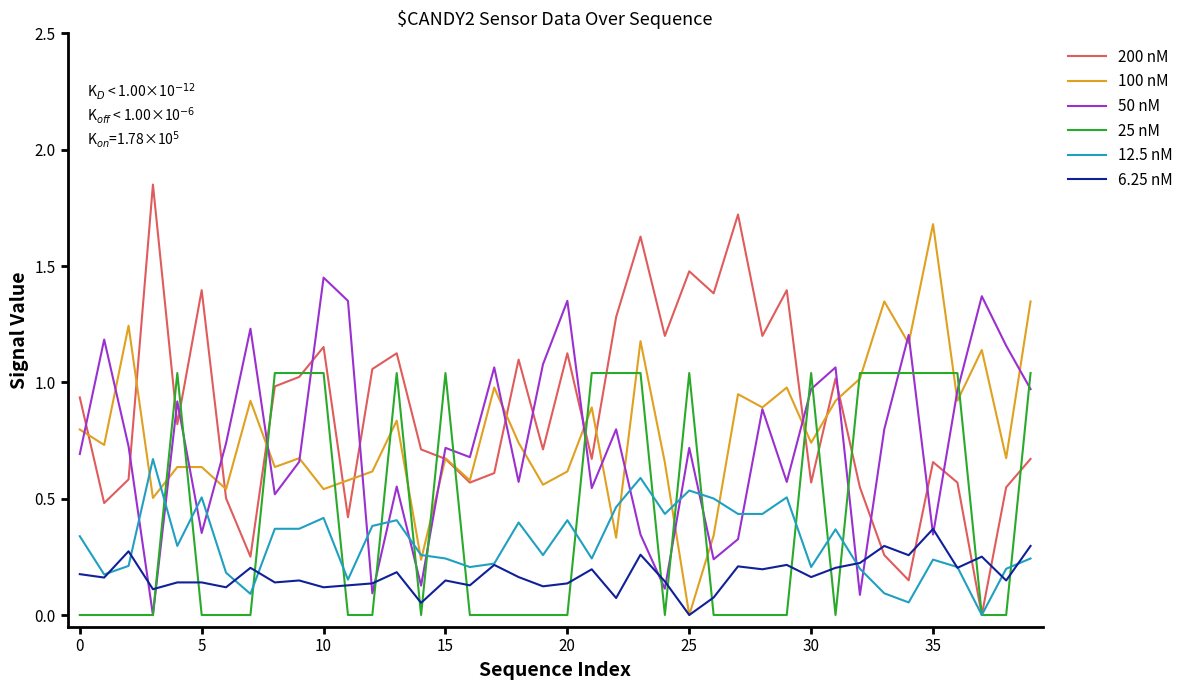

List the series in order of their peak value, highest first.

200 nM, 100 nM, 50 nM, 25 nM, 12.5 nM, 6.25 nM